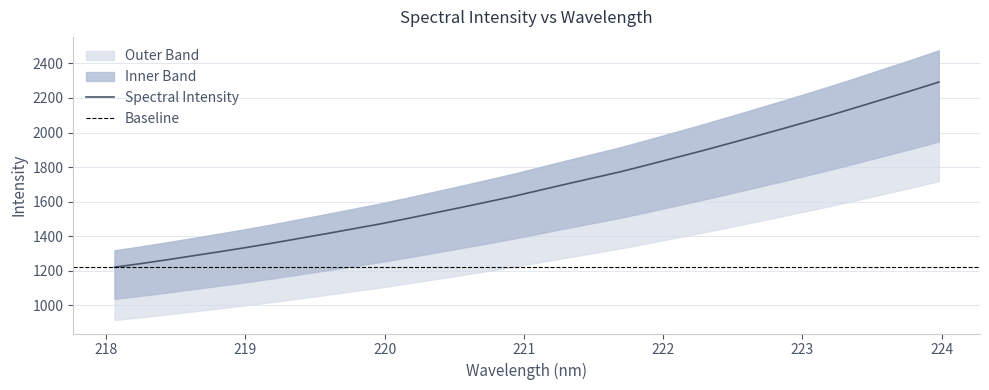

What is the minimum value for Spectral Intensity?

1221.0